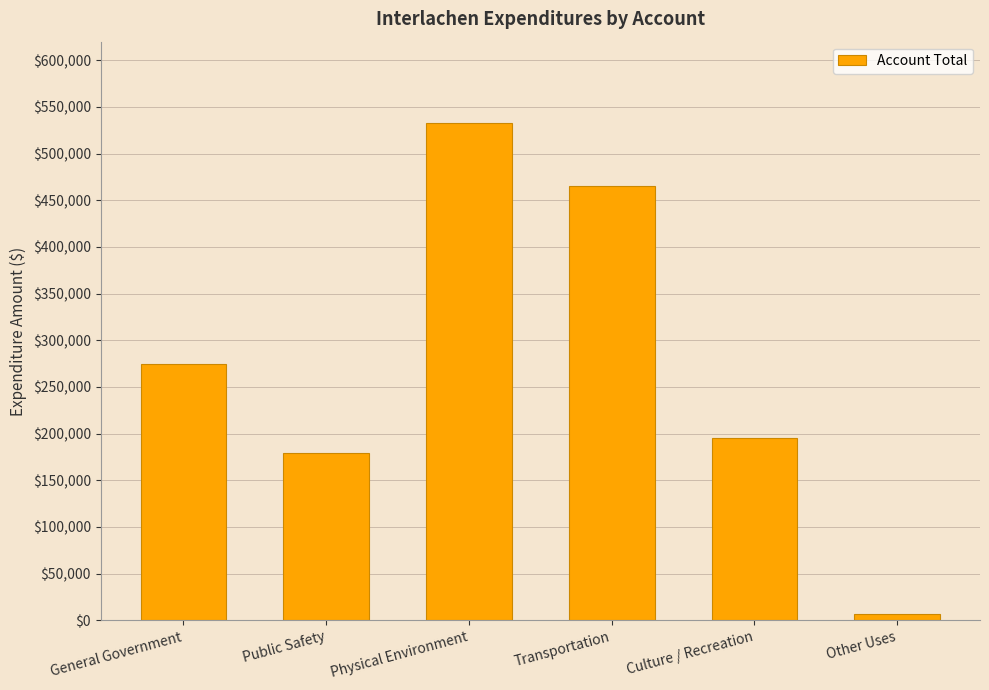

True or false: the data shows 312564 at Public Safety.

False